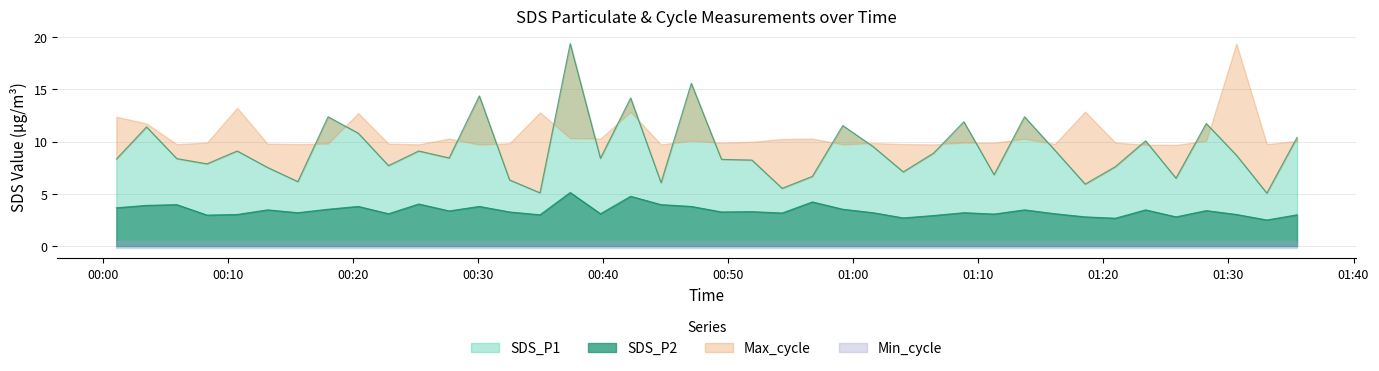

Is the value of SDS_P1 at 2023/11/26 00:32:30 greater than the value of SDS_P2 at 2023/11/26 00:01:03?

Yes